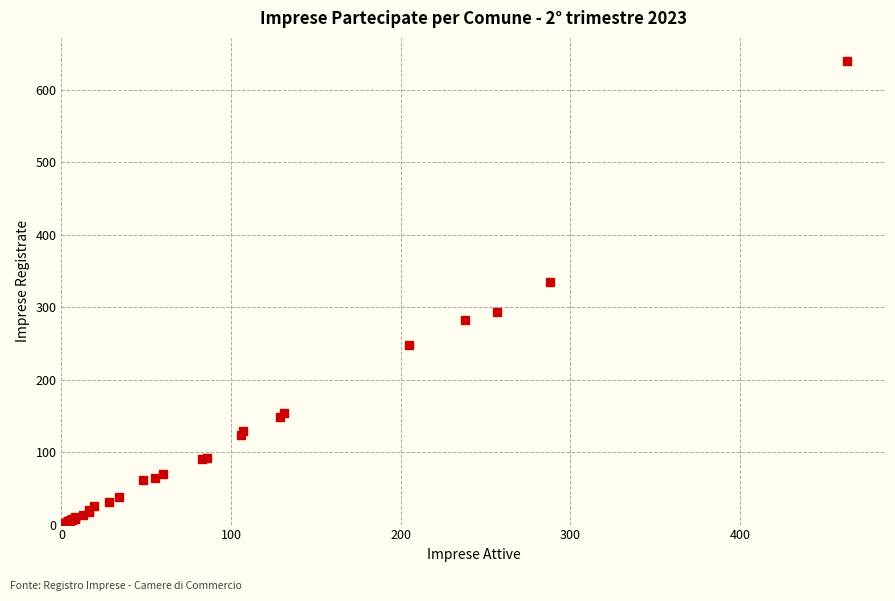

What Y value in the scatter plot is closest to 320?

335